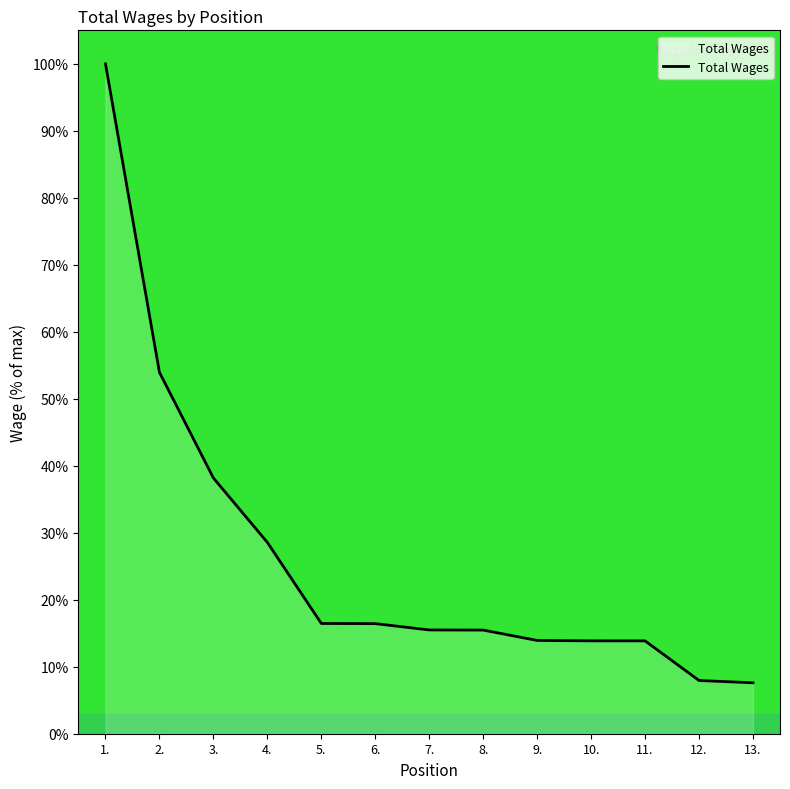

The chart shows a value of 15.5 at 8.. True or false?

True